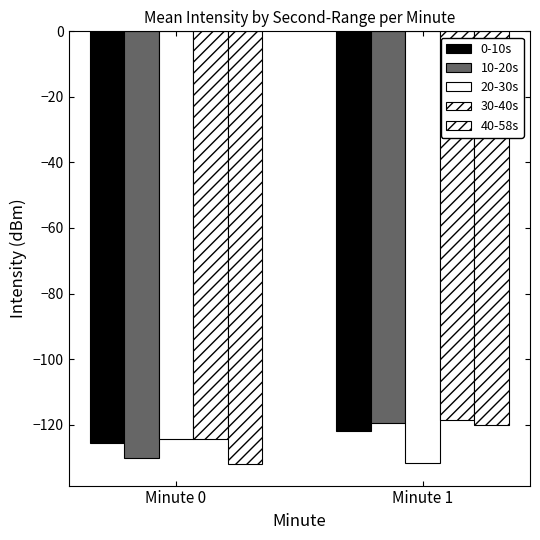

Count the number of categories in the chart.

2